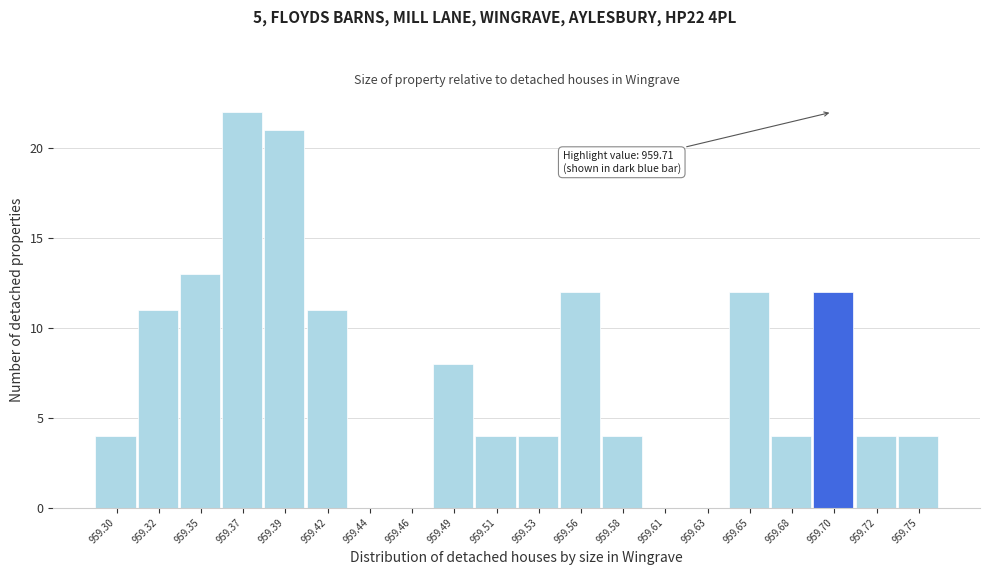

Reading left to right, transcribe all the data shown in this chart.

959.30=4	959.32=11	959.35=13	959.37=22	959.39=21	959.42=11	959.44=0	959.46=0	959.49=8	959.51=4	959.53=4	959.56=12	959.58=4	959.61=0	959.63=0	959.65=12	959.68=4	959.70=12	959.72=4	959.75=4